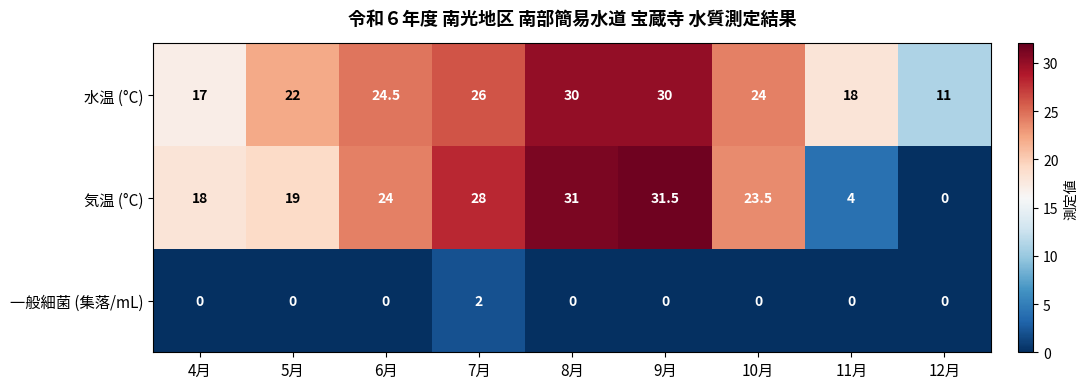

Rank the categories by 気温 (°C) value from lowest to highest.

12月, 11月, 4月, 5月, 10月, 6月, 7月, 8月, 9月